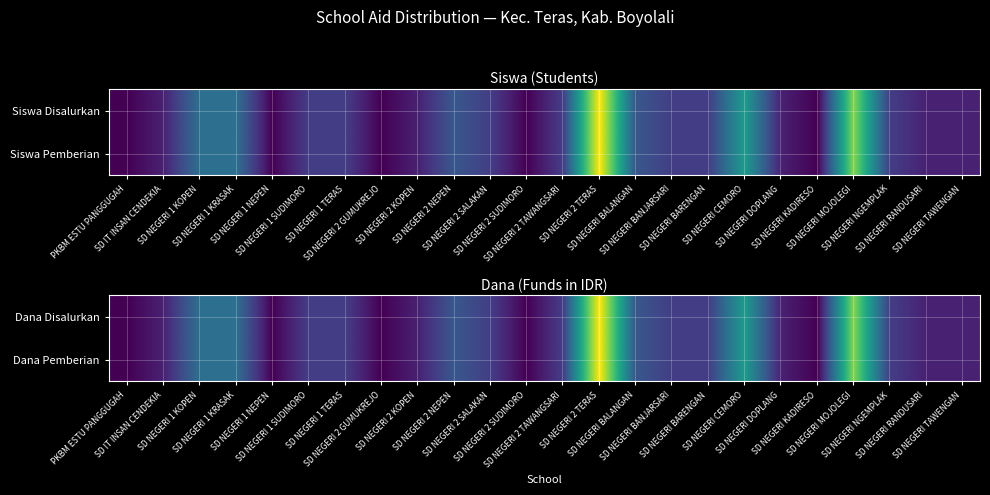

What is the total value across all series at SD NEGERI 1 KRASAK?

2250000